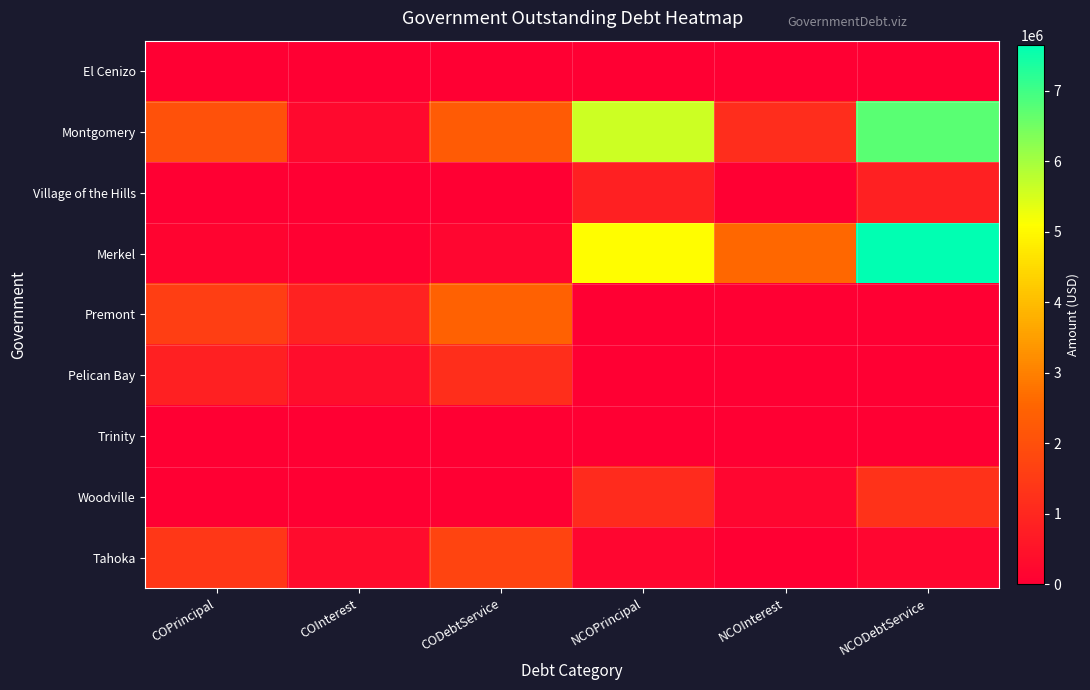

Reading left to right, what are all the values shown in this chart?

El Cenizo: COPrincipal=0.0	COInterest=0.0	CODebtService=0.0	NCOPrincipal=0.0	NCOInterest=0.0	NCODebtService=0.0
Montgomery: COPrincipal=2040000.0	COInterest=243536.0	CODebtService=2283536.0	NCOPrincipal=5615000.0	NCOInterest=1137355.0	NCODebtService=6752355.0
Village of the Hills: COPrincipal=0.0	COInterest=0.0	CODebtService=0.0	NCOPrincipal=810000.0	NCOInterest=23988.8	NCODebtService=833988.8
Merkel: COPrincipal=121000.0	COInterest=51133.8	CODebtService=172133.8	NCOPrincipal=5055000.0	NCOInterest=2594175.0	NCODebtService=7649175.0
Premont: COPrincipal=1578000.0	COInterest=871790.4	CODebtService=2449790.4	NCOPrincipal=0.0	NCOInterest=0.0	NCODebtService=0.0
Pelican Bay: COPrincipal=821000.0	COInterest=357654.4	CODebtService=1178654.4	NCOPrincipal=0.0	NCOInterest=0.0	NCODebtService=0.0
Trinity: COPrincipal=0.0	COInterest=0.0	CODebtService=0.0	NCOPrincipal=0.0	NCOInterest=0.0	NCODebtService=0.0
Woodville: COPrincipal=0.0	COInterest=0.0	CODebtService=0.0	NCOPrincipal=1105000.0	NCOInterest=151462.5	NCODebtService=1256462.5
Tahoka: COPrincipal=1396000.0	COInterest=323569.1	CODebtService=1719569.1	NCOPrincipal=154000.0	NCOInterest=3503.7	NCODebtService=157503.7